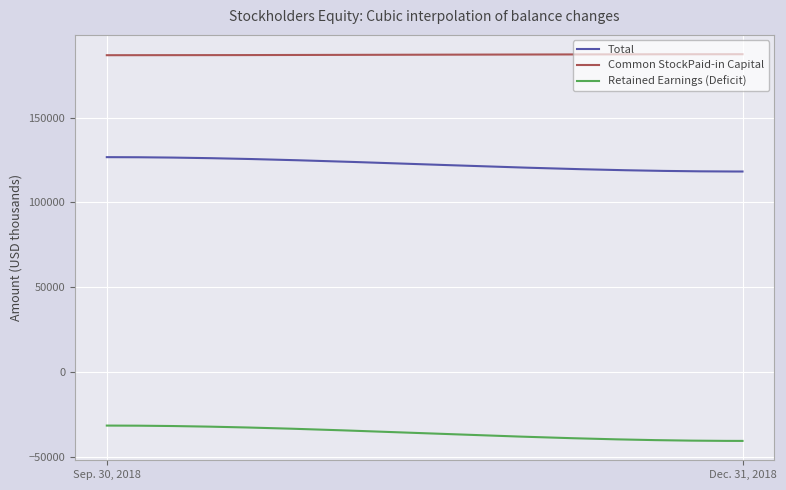

Which series has the largest total across all categories?

Common StockPaid-in Capital